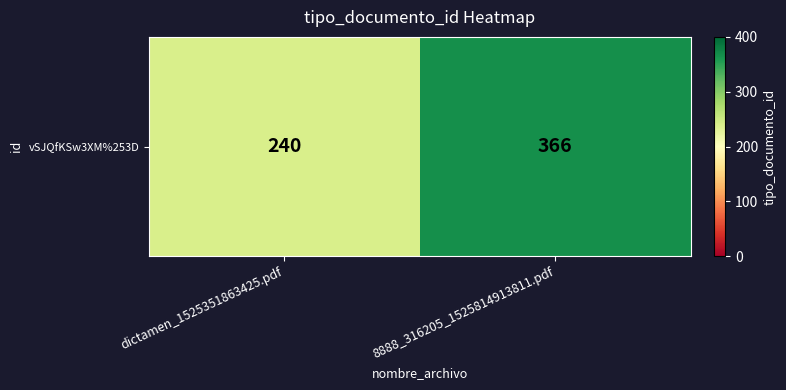

How many values are below 366?

1